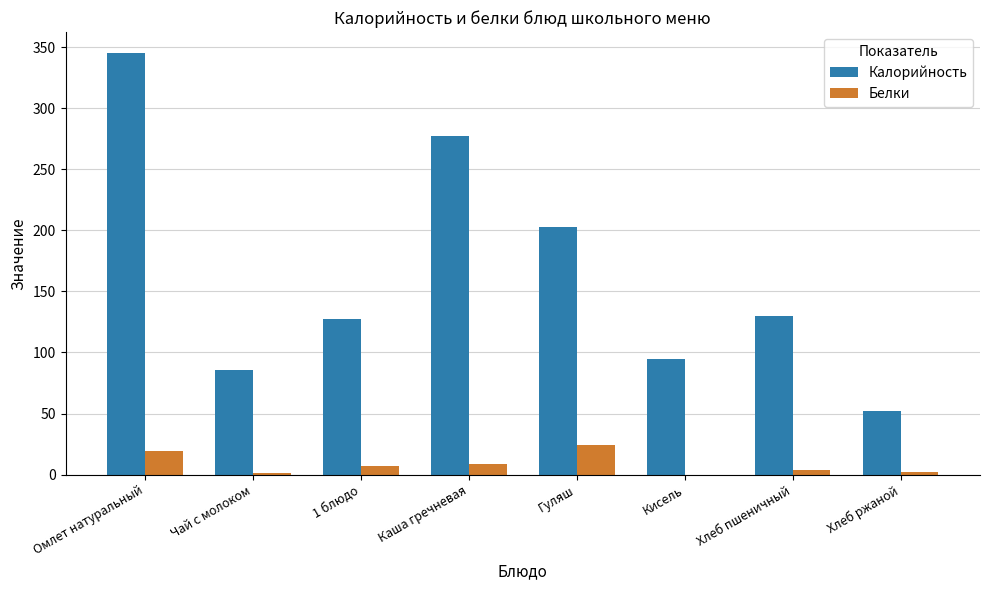

The Калорийность series shows 59 at Гуляш. True or false?

False